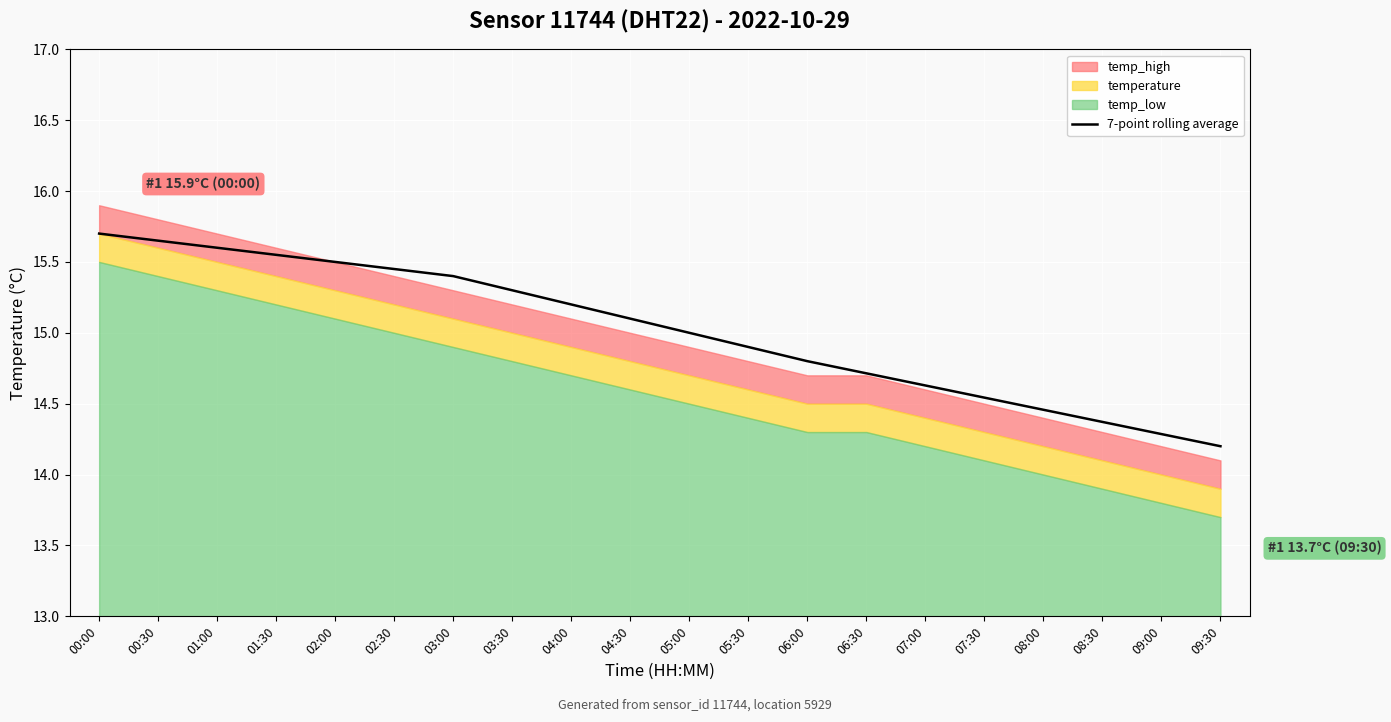

How many values exceed 15?

10